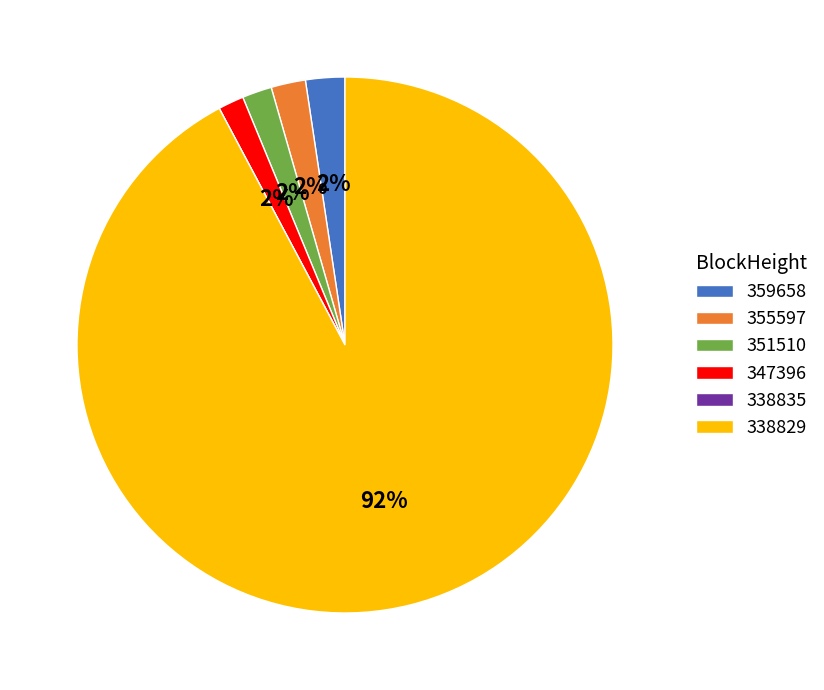

To the nearest percent, what is the average slice percentage?

17%